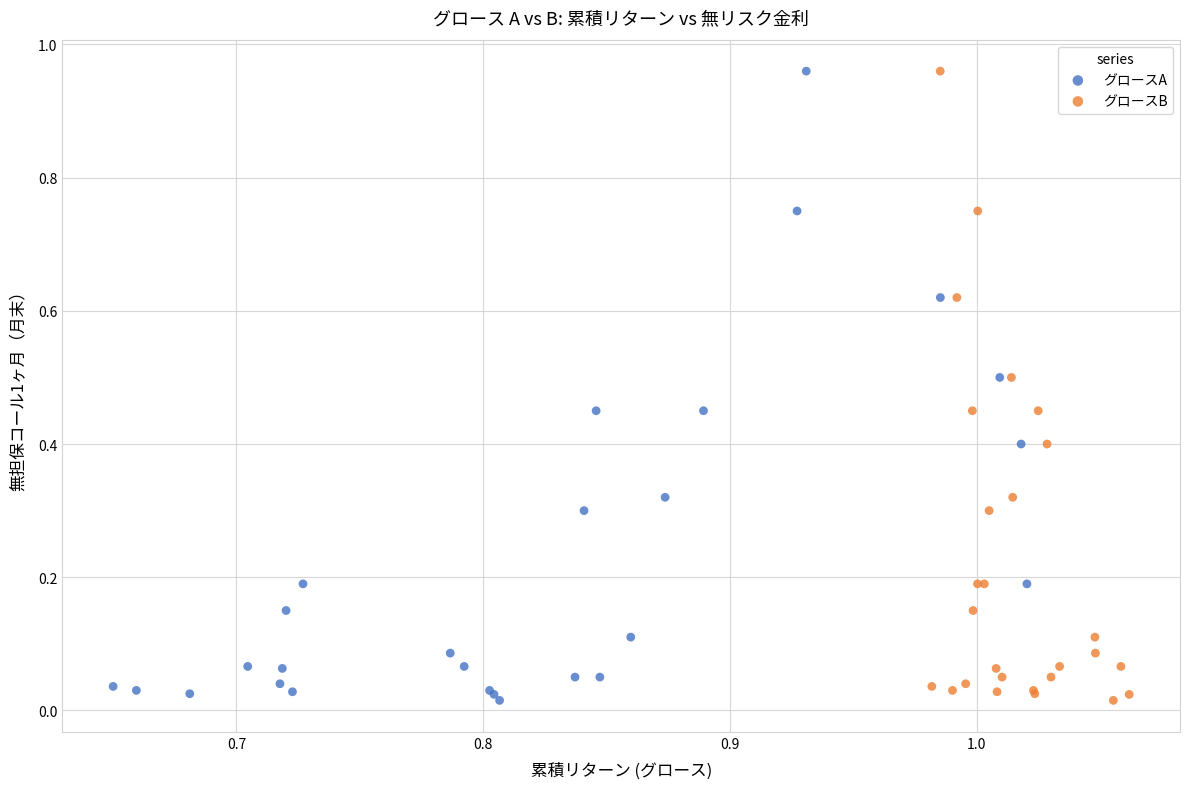

What are all the series names shown in the legend?

グロースA, グロースB